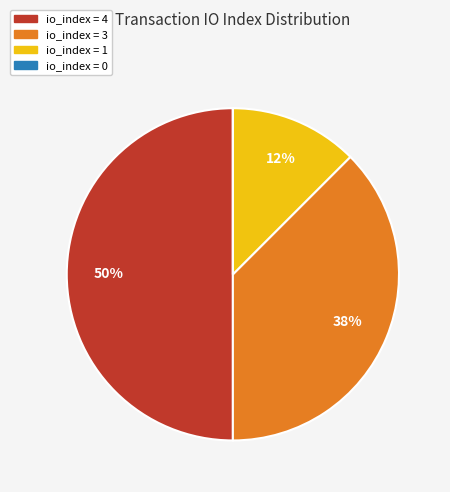

What percentage is the io_index = 4 slice, to the nearest percent?

50%